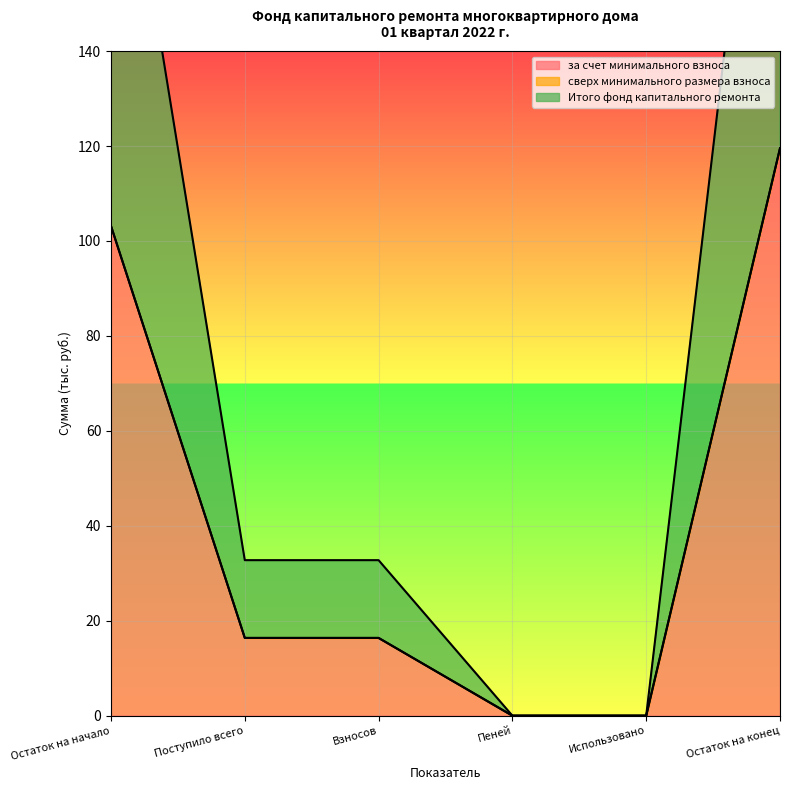

Rank the categories by Итого фонд капитального ремонта value from lowest to highest.

Пеней, Использовано, Поступило всего, Взносов, Остаток на начало, Остаток на конец